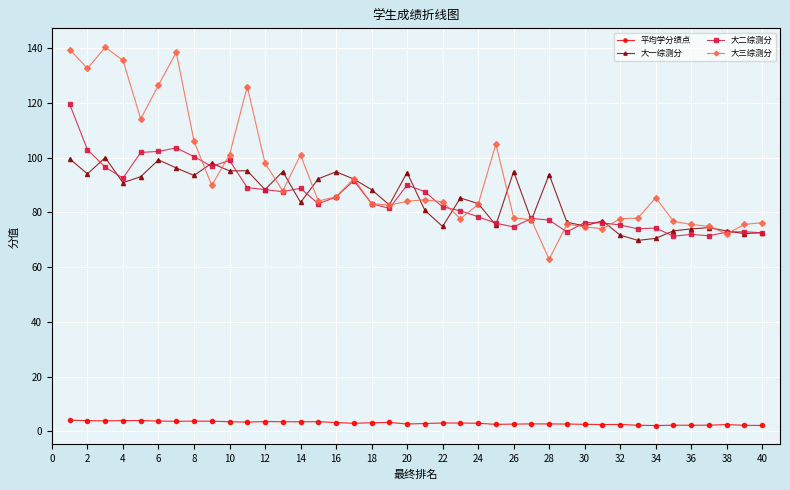

What is the value of the 平均学分绩点 point at the 24th from the left?

3.0